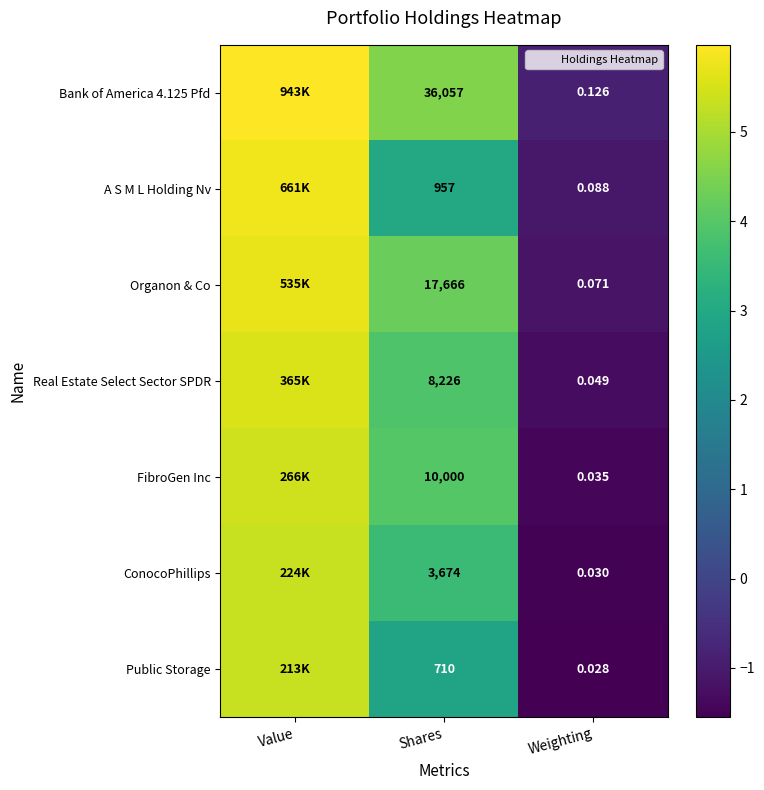

What is the total value across all series at Weighting?

-8.9